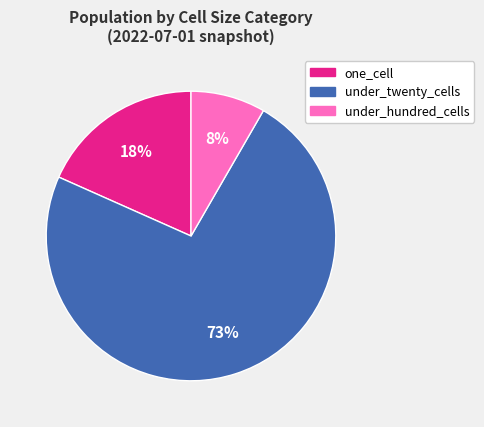

Is there any slice that represents more than half of the pie?

Yes